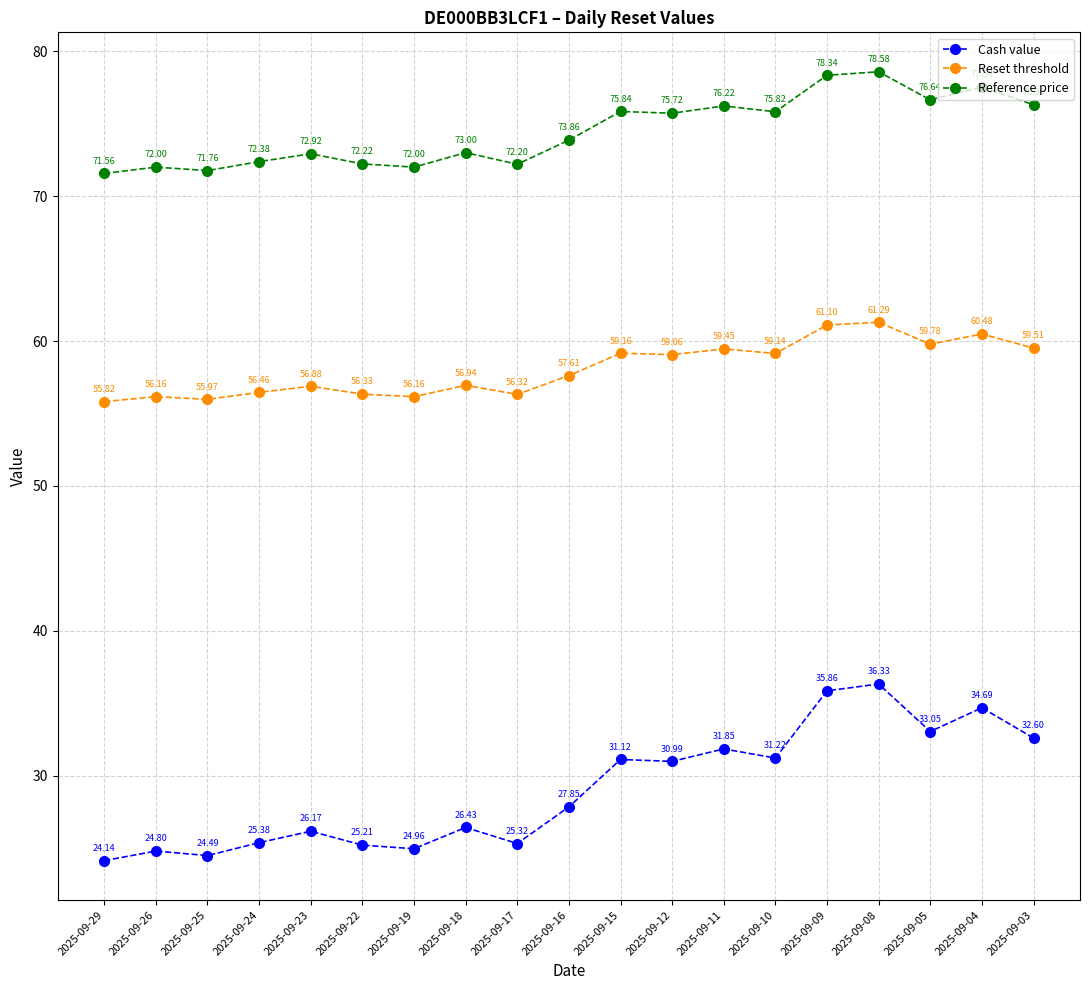

True or false: Cash value and Reset threshold intersect in this chart.

False